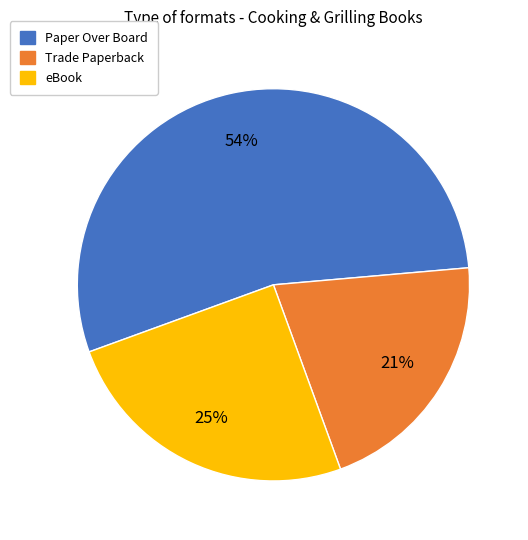

What percentage is the eBook slice, to the nearest percent?

25%